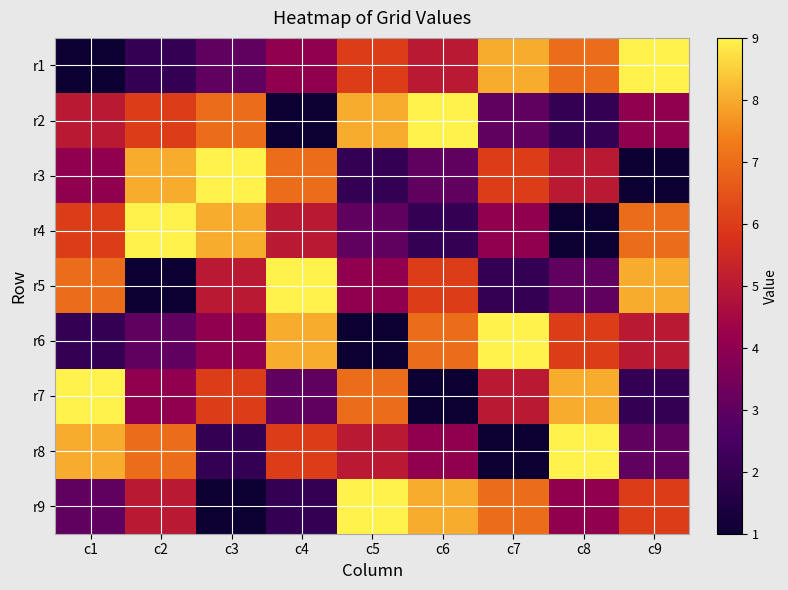

Reading left to right, what are all the values shown in this chart?

r1: c1=1	c2=2	c3=3	c4=4	c5=6	c6=5	c7=8	c8=7	c9=9
r2: c1=5	c2=6	c3=7	c4=1	c5=8	c6=9	c7=3	c8=2	c9=4
r3: c1=4	c2=8	c3=9	c4=7	c5=2	c6=3	c7=6	c8=5	c9=1
r4: c1=6	c2=9	c3=8	c4=5	c5=3	c6=2	c7=4	c8=1	c9=7
r5: c1=7	c2=1	c3=5	c4=9	c5=4	c6=6	c7=2	c8=3	c9=8
r6: c1=2	c2=3	c3=4	c4=8	c5=1	c6=7	c7=9	c8=6	c9=5
r7: c1=9	c2=4	c3=6	c4=3	c5=7	c6=1	c7=5	c8=8	c9=2
r8: c1=8	c2=7	c3=2	c4=6	c5=5	c6=4	c7=1	c8=9	c9=3
r9: c1=3	c2=5	c3=1	c4=2	c5=9	c6=8	c7=7	c8=4	c9=6